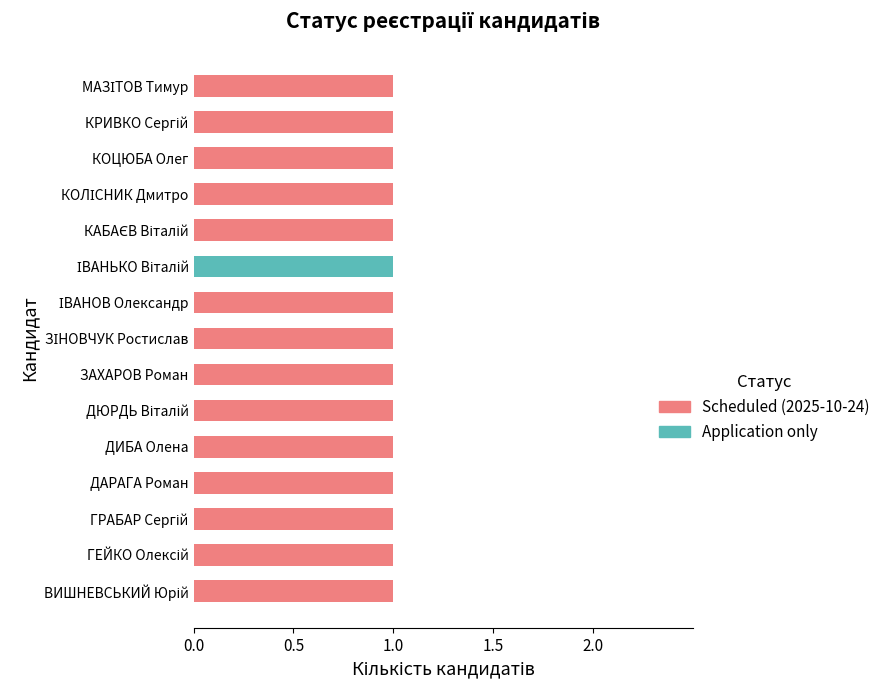

What are all the series names shown in the legend?

Scheduled (2025-10-24), Application only